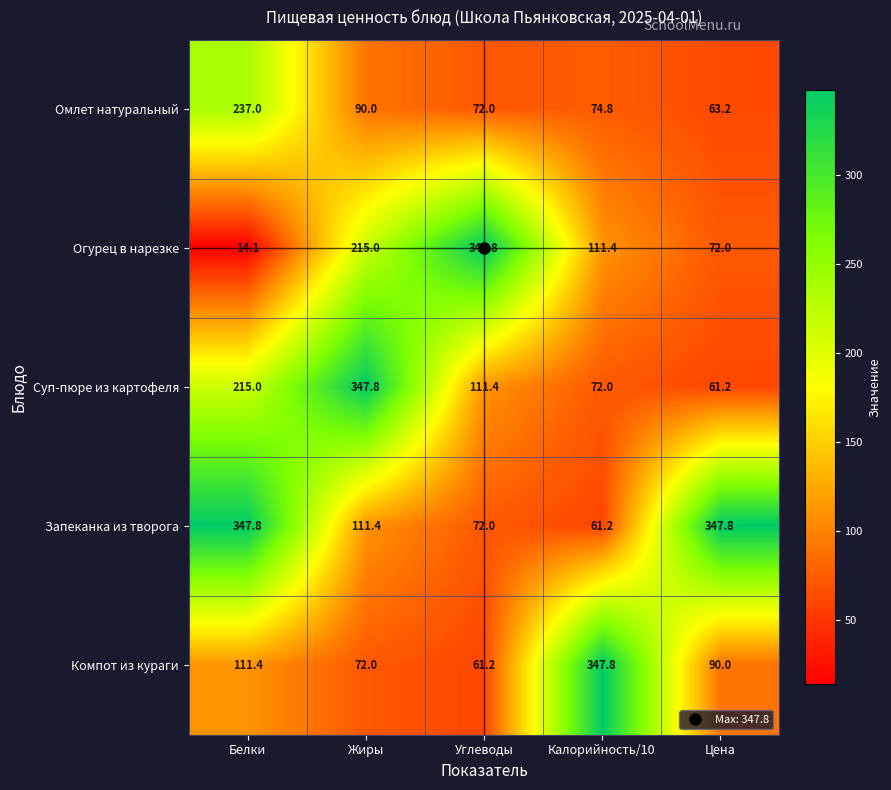

Rank the categories by Компот из кураги value from lowest to highest.

Углеводы, Жиры, Цена, Белки, Калорийность/10